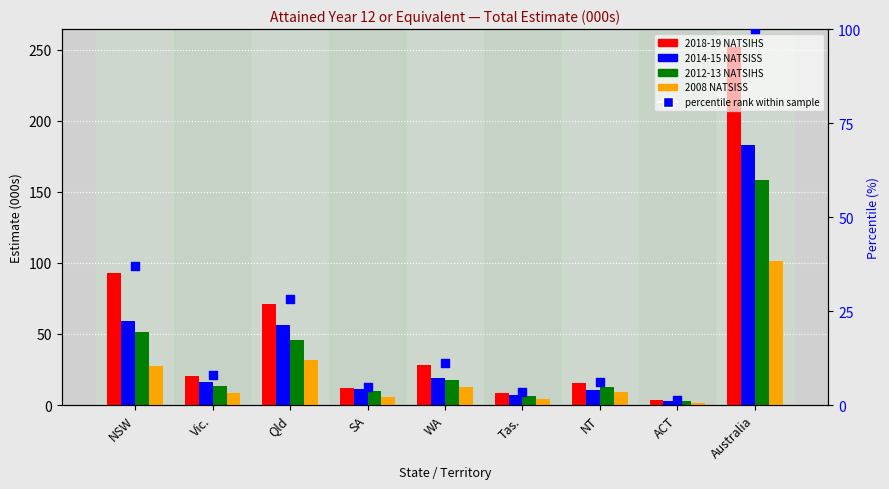

What are all the series names shown in the legend?

2018-19 NATSIHS, 2014-15 NATSISS, 2012-13 NATSIHS, 2008 NATSISS, percentile rank within sample